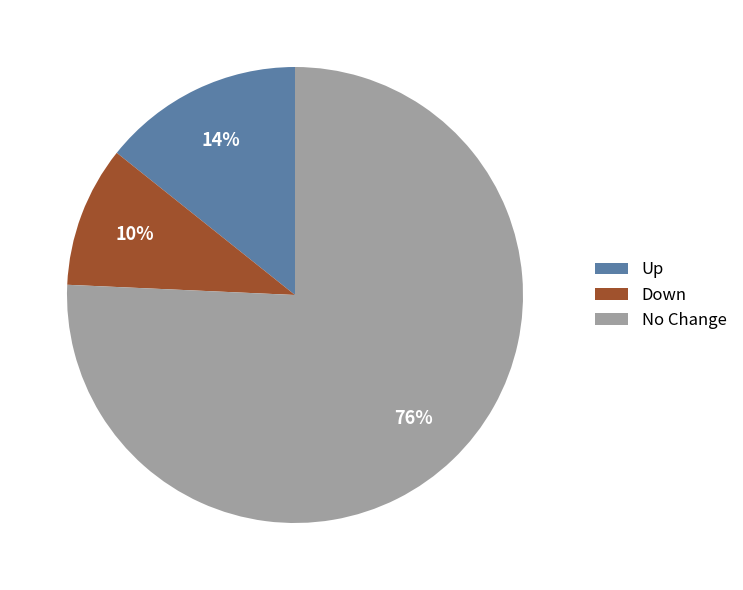

Approximately how many times larger is the value at Up compared to Down?

1.4